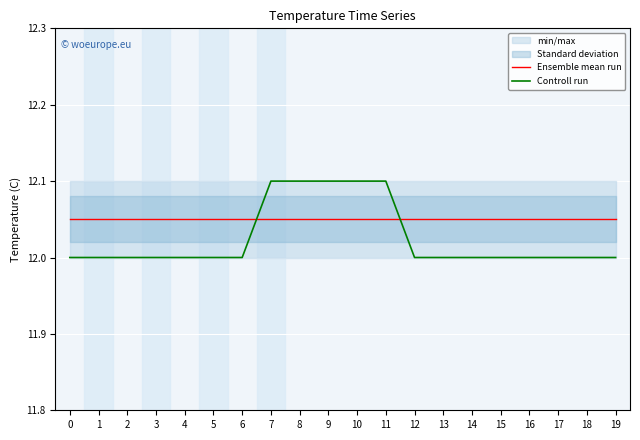

Is it true that Controll run equals 12.0 at 4?

True